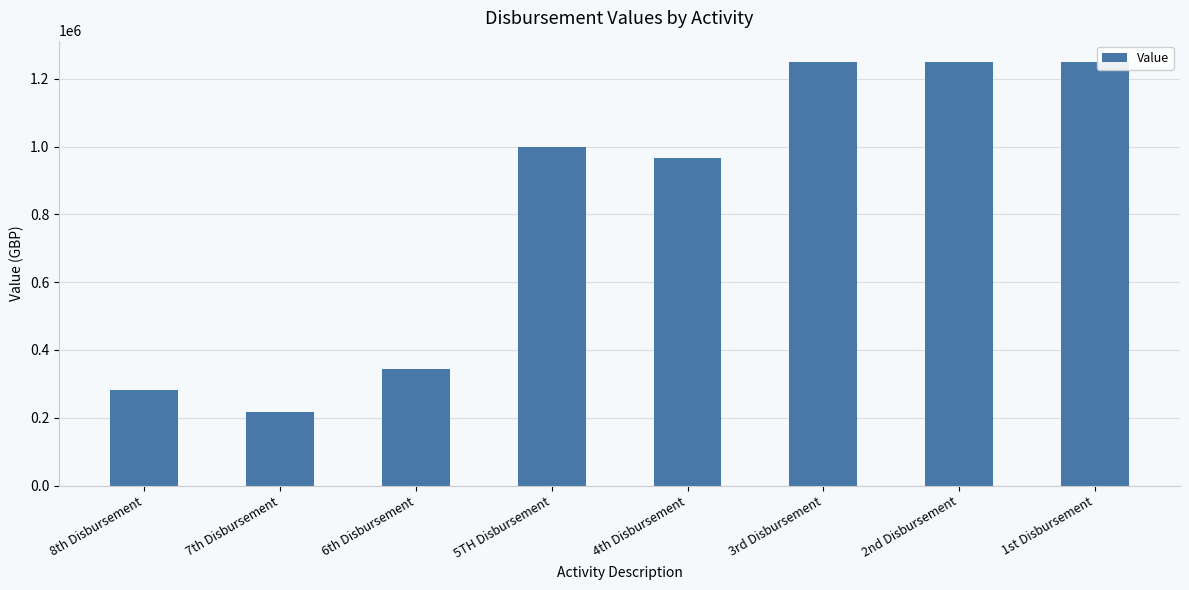

Reading left to right, extract all data points from this chart.

283241	216759	344000	1000000	966000	1250000	1250000	1250000